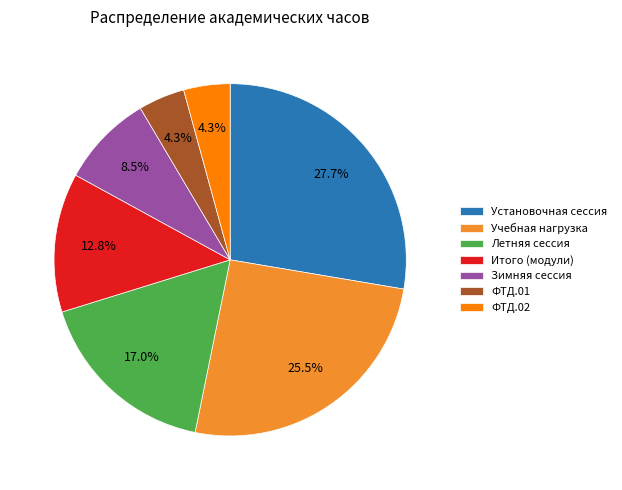

Between ФТД.01 and Летняя сессия, which is larger?

Летняя сессия